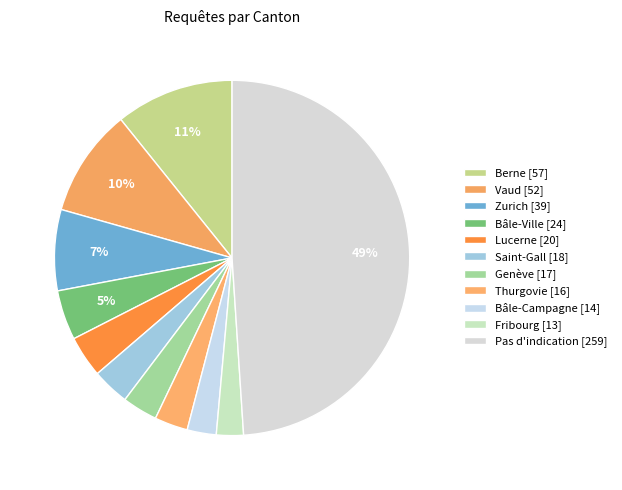

What is the change in value from Bâle-Ville to Thurgovie?

-8